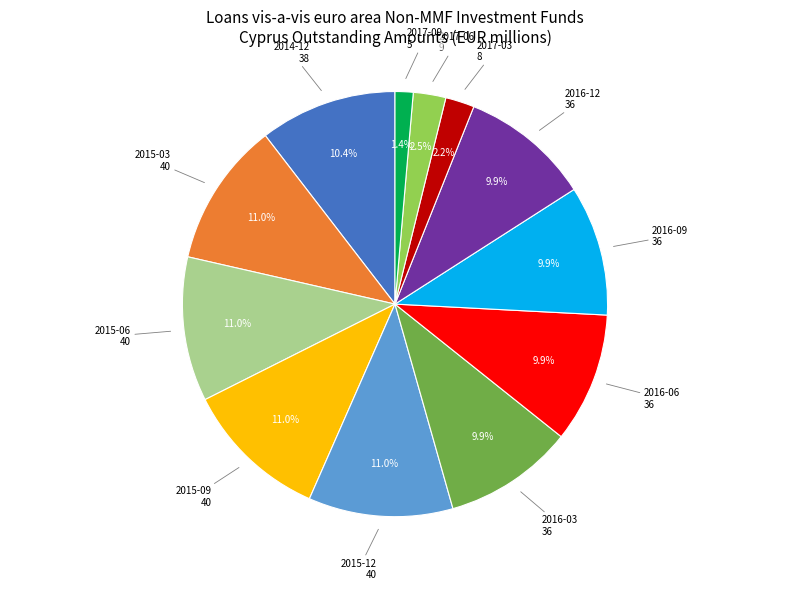

What percentage do 2017-03 and 2017-09 together represent?

3.6%